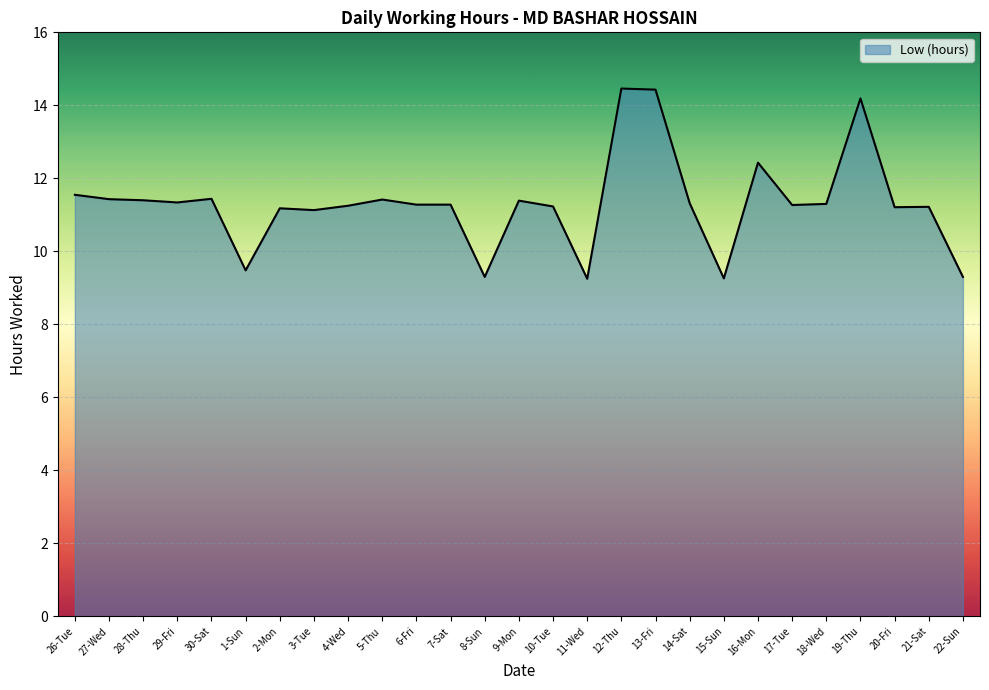

What is the change in value from 8-Sun to 10-Tue?

+1.9